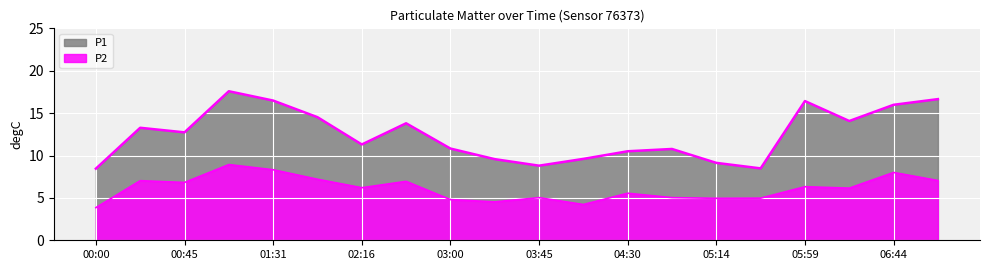

At which category does P2 reach its first local valley?

00:45